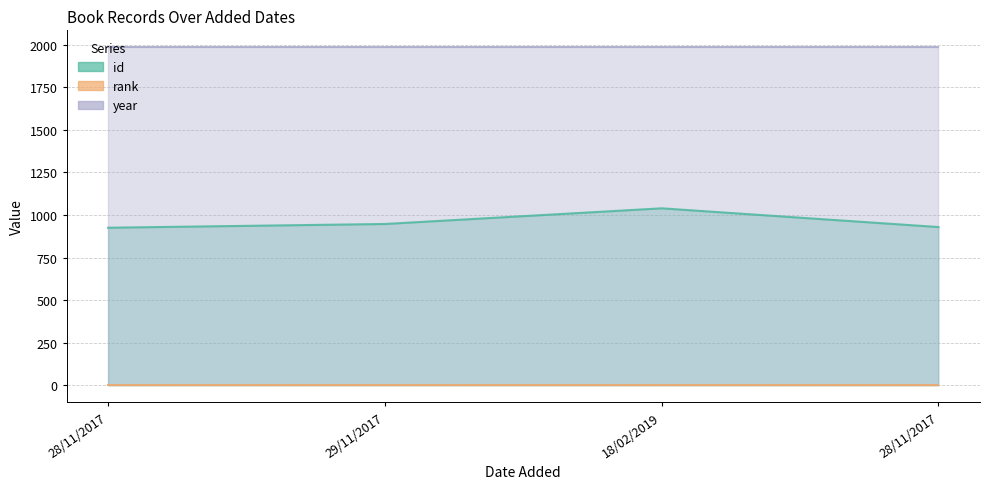

What are all the series names shown in the legend?

id, rank, year